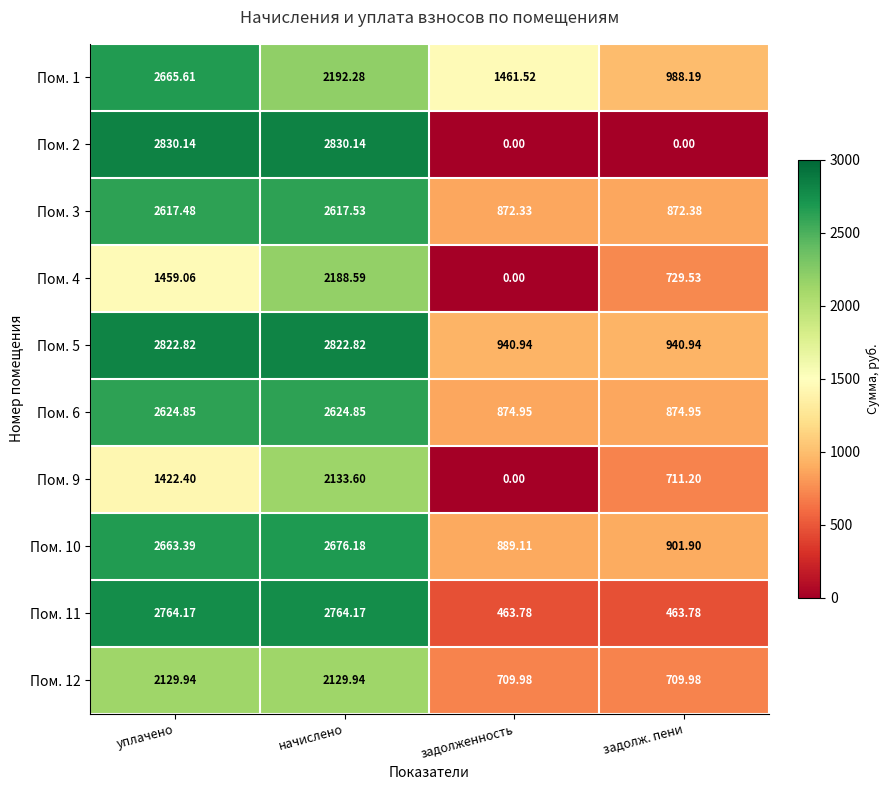

Where does the Пом. 9 series first go above 1422?

уплачено